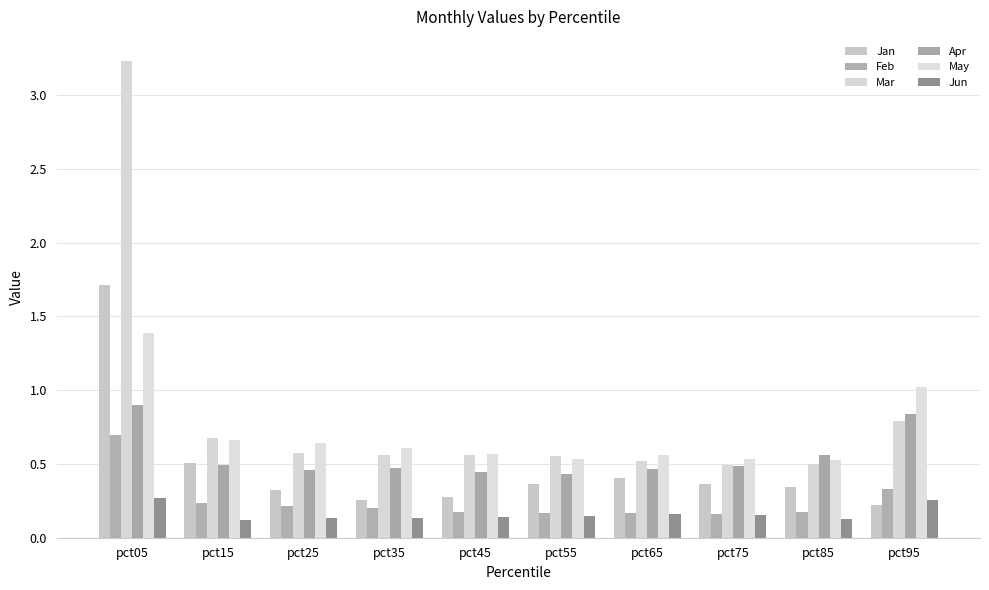

At which label is Jan closest to 0?

pct95